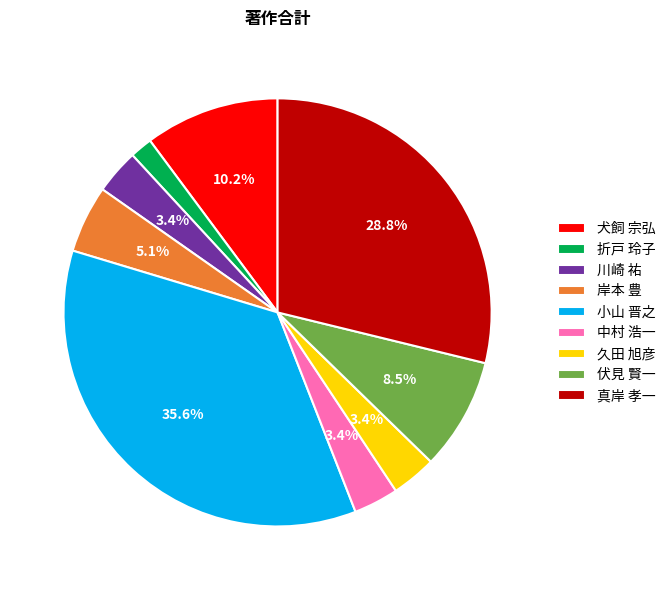

What is the smallest slice in the pie chart?

折戸 玲子